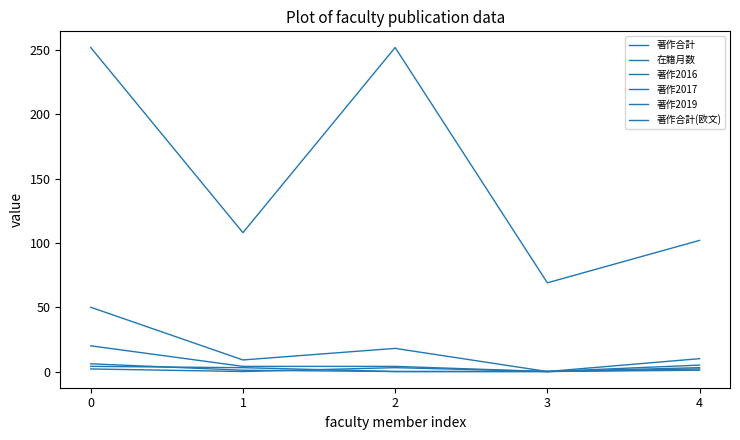

Reading left to right, transcribe all the data shown in this chart.

著作合計: 0=50	1=9	2=18	3=0	4=10
在籍月数: 0=252	1=108	2=252	3=69	4=102
著作2016: 0=2	1=0	2=3	3=0	4=1
著作2017: 0=4	1=3	2=0	3=0	4=2
著作2019: 0=6	1=1	2=0	3=0	4=3
著作合計(欧文): 0=20	1=4	2=4	3=0	4=5